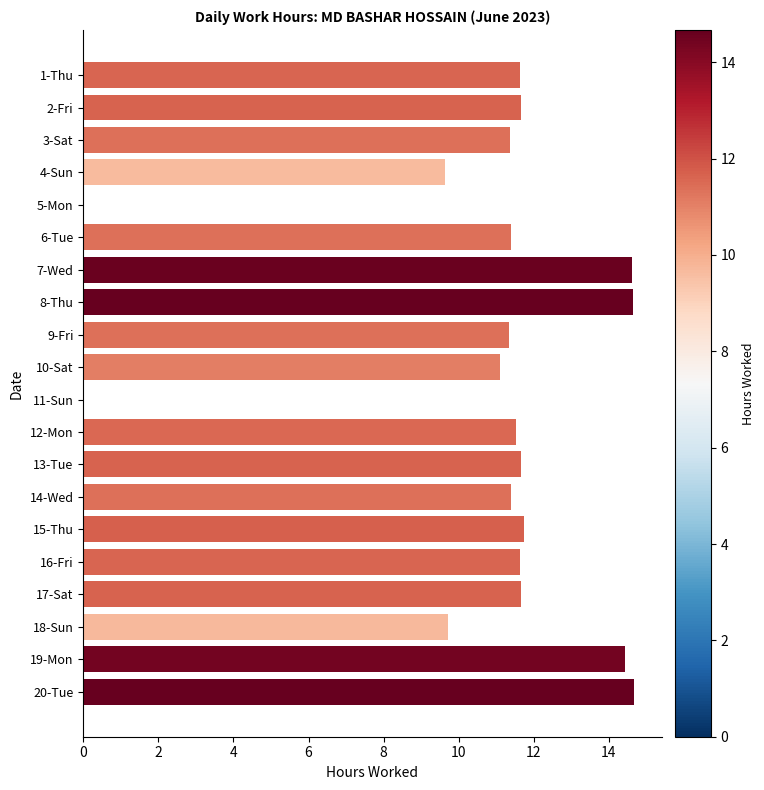

True or false: the data shows 11.4 at 6-Tue.

True